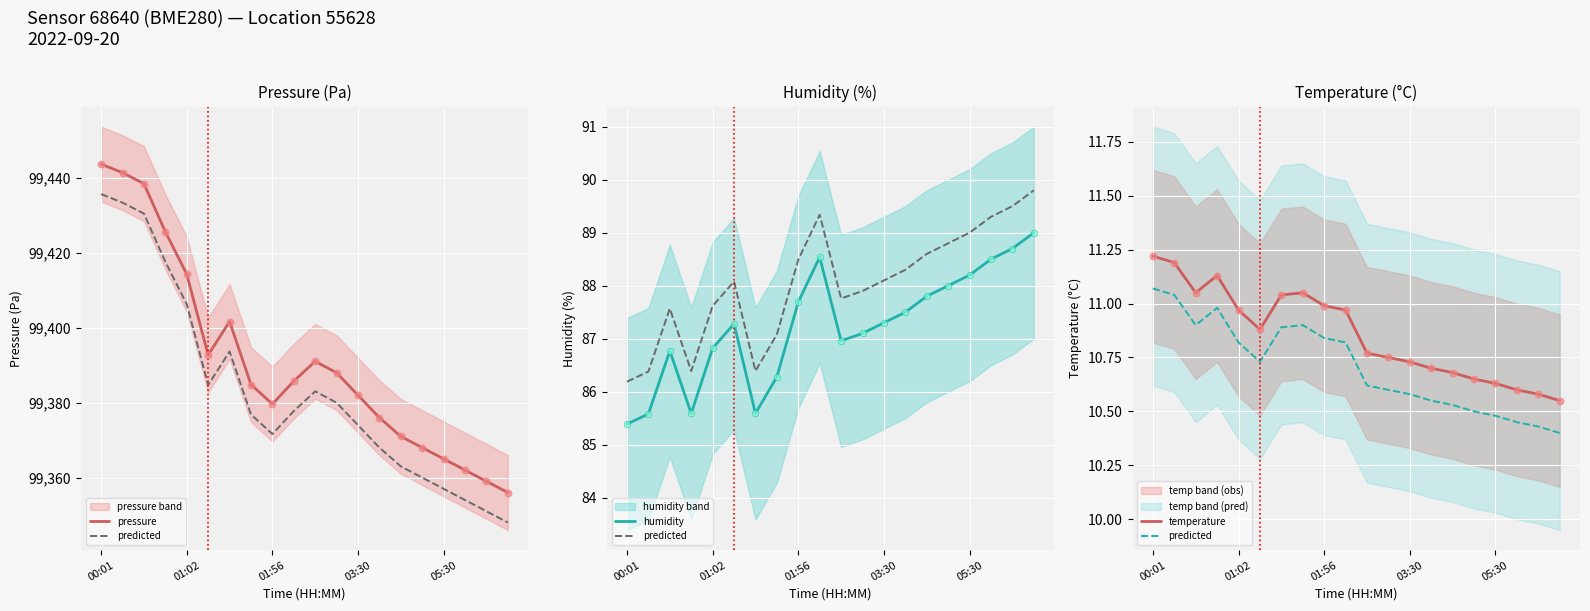

Which series reaches the maximum Y coordinate?

pressure